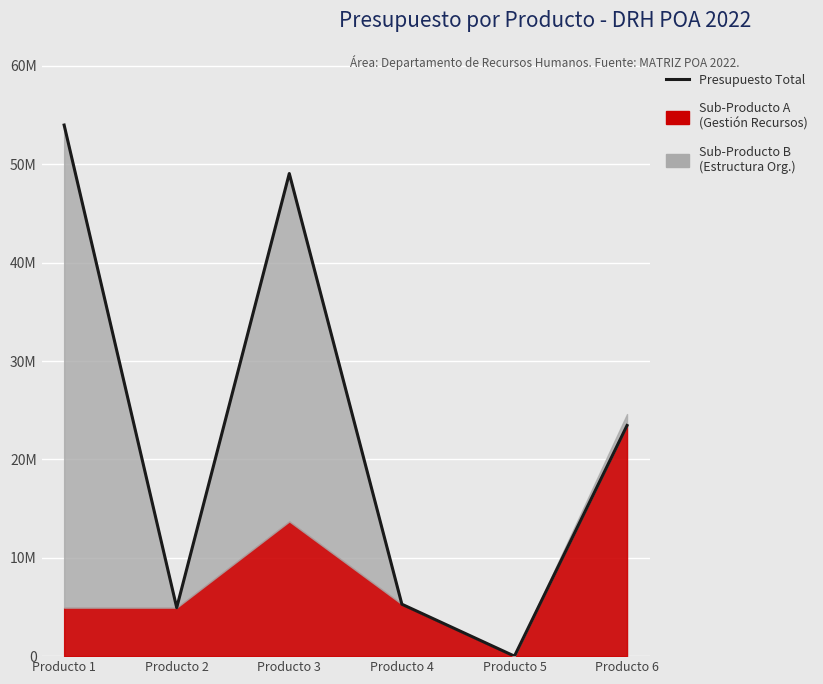

What is the difference between the values at Producto 3 and Producto 4?

43784343